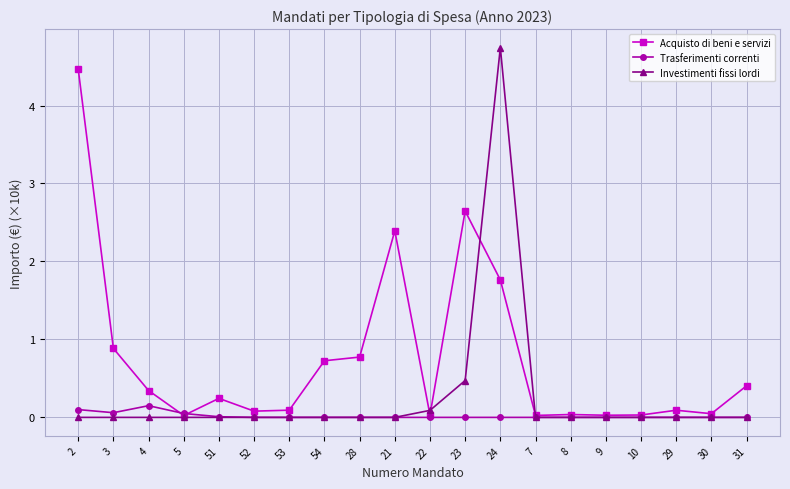

What is the difference between the second highest and second lowest values in the Trasferimenti correnti series?

0.1